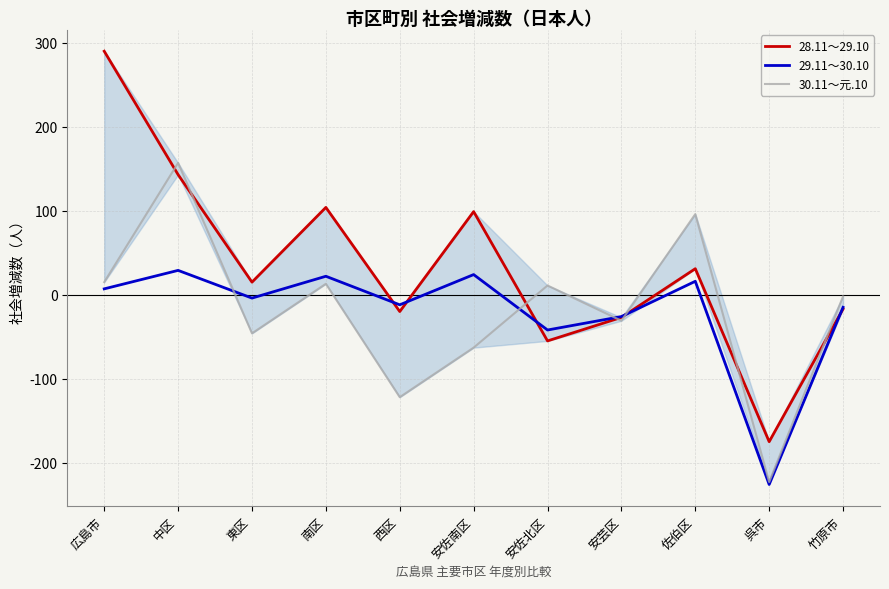

Rank the series by their maximum value, from lowest to highest.

29.11～30.10, 30.11～元.10, 28.11～29.10